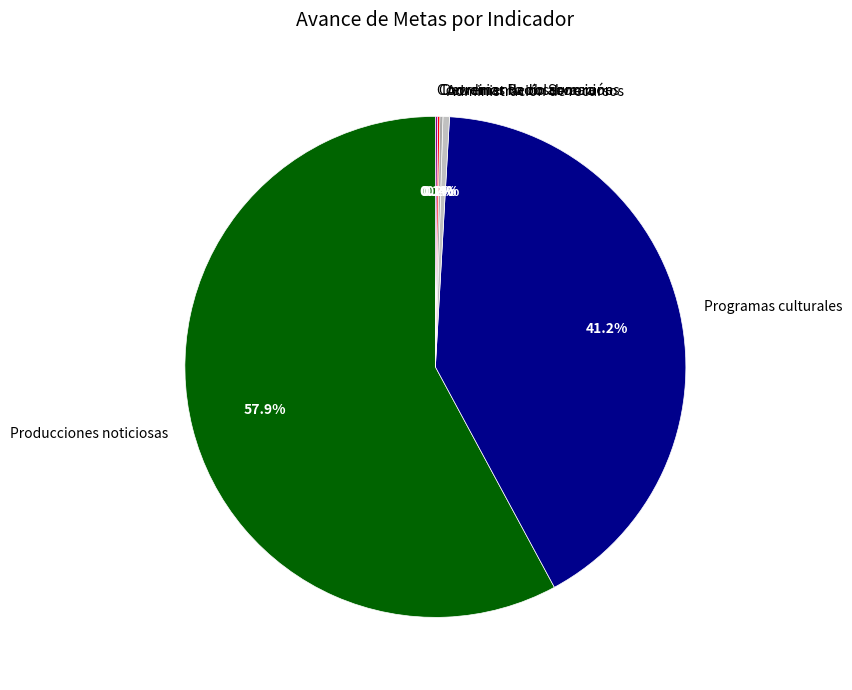

What is the largest slice in the pie chart?

Producciones noticiosas